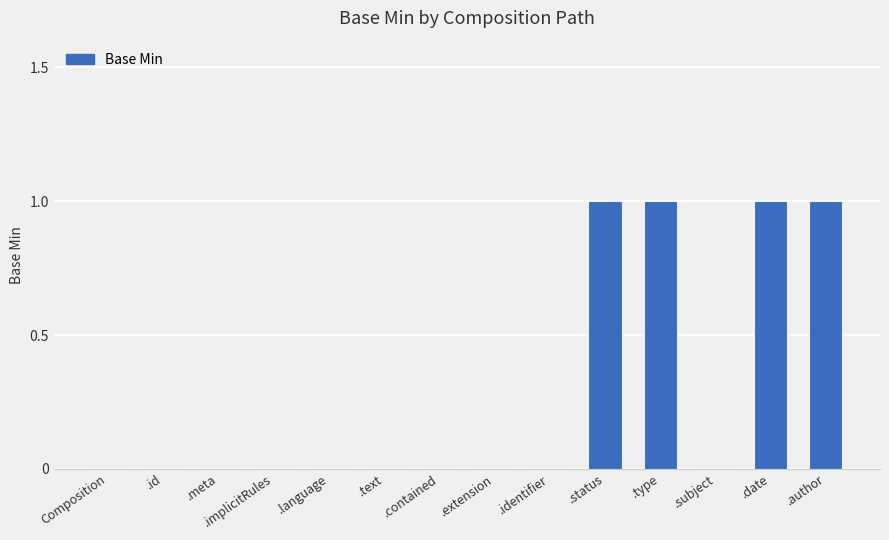

Between .text and .date, which is larger?

.date